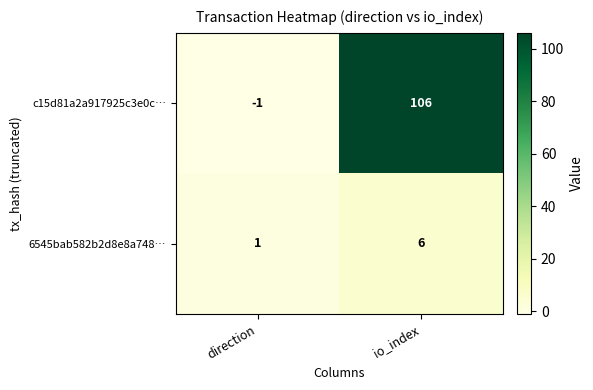

What is the sum of the c15d81a2a917925c3e0c… values at io_index and direction?

105